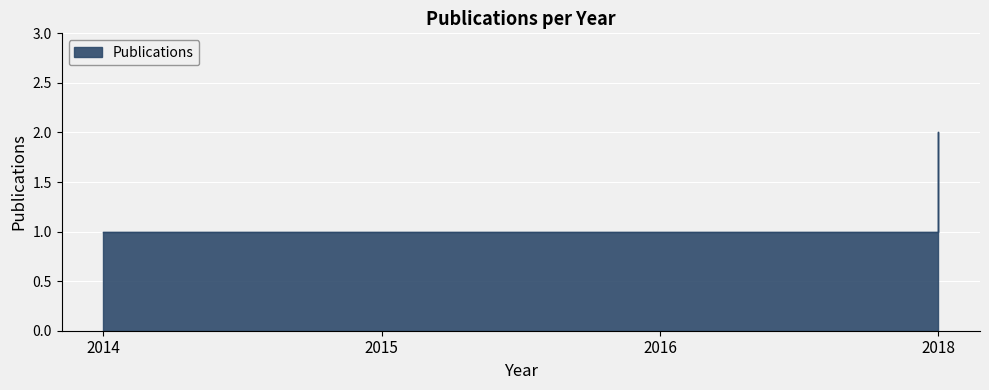

Rank the categories by value from highest to lowest.

2018, 2014, 2015, 2016